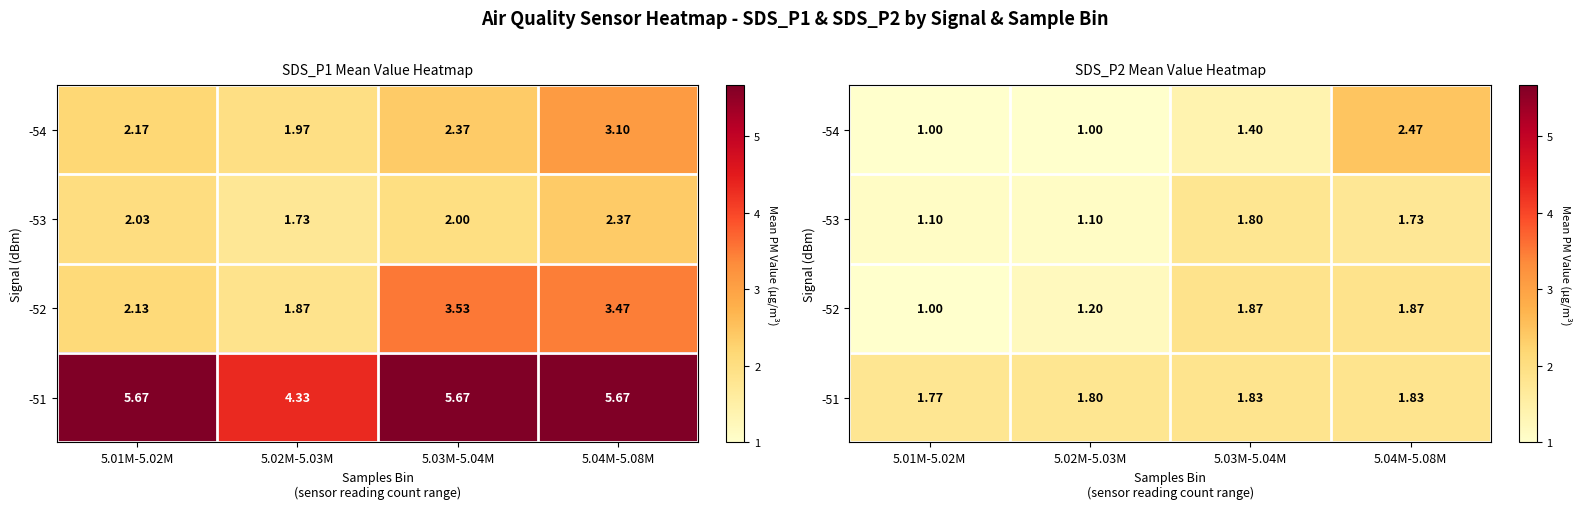

What is the difference between the maximum and minimum values in the -52 series?

0.9